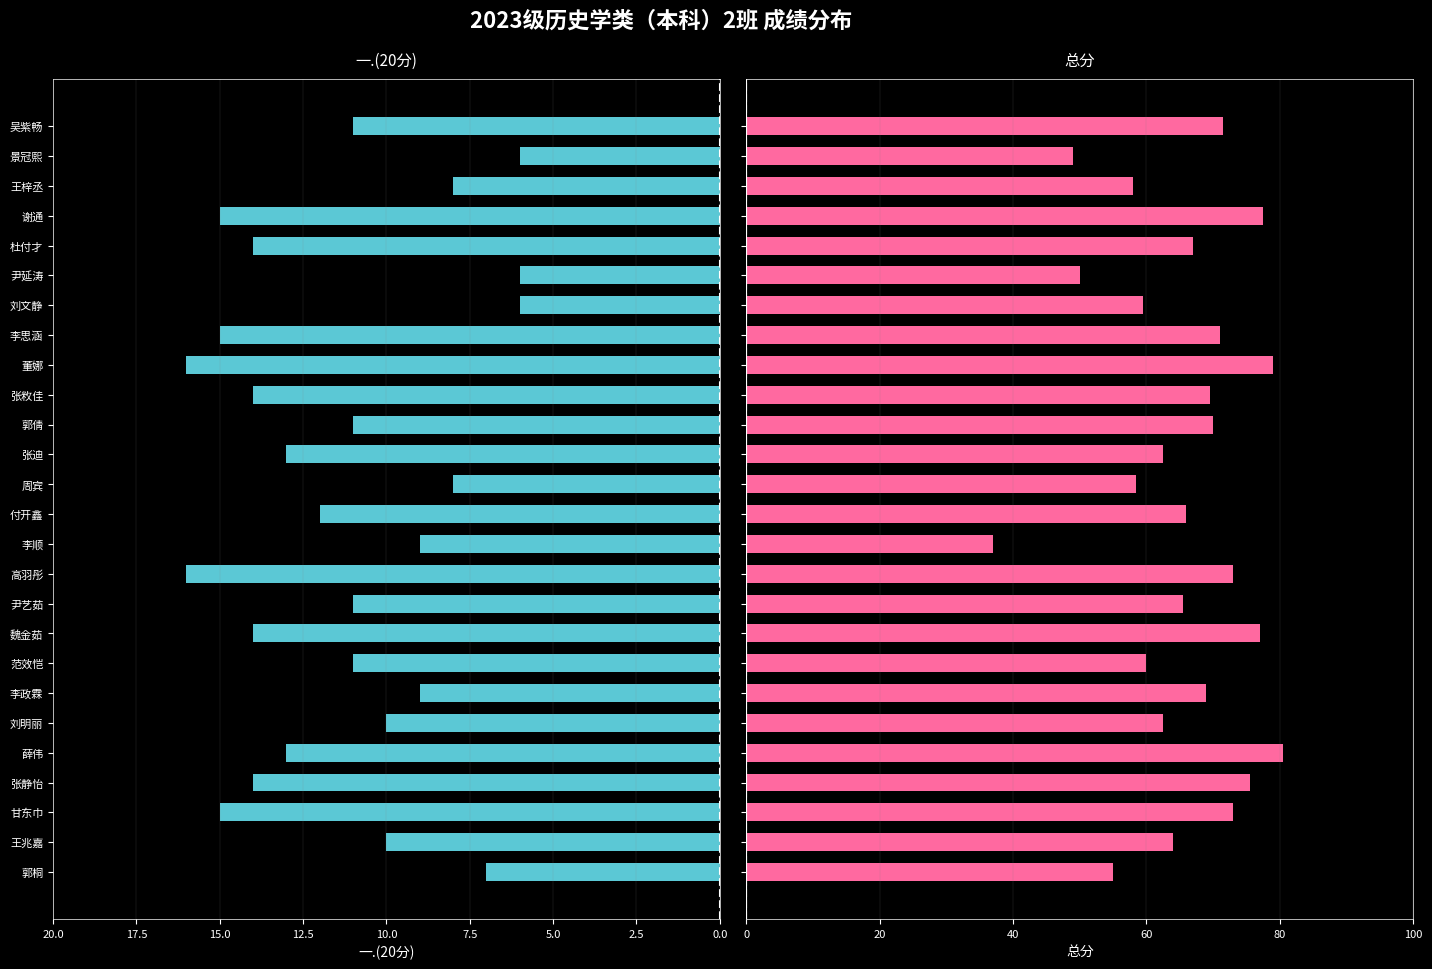

How many groups of bars are there?

26